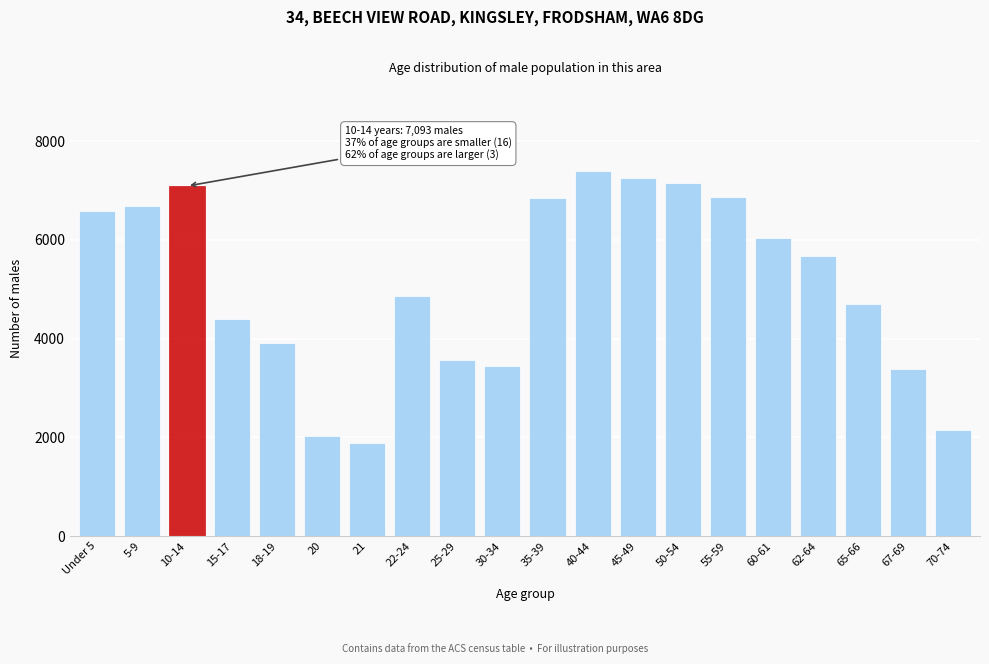

Read the value at 10-14.

7093